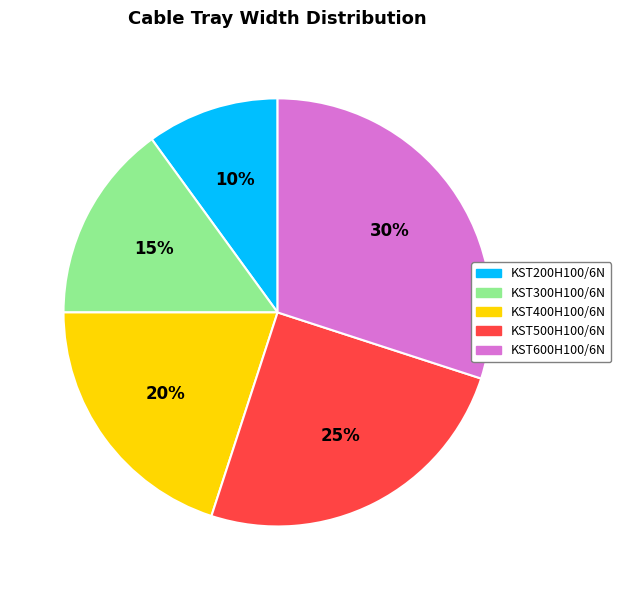

Is there any slice that represents more than half of the pie?

No